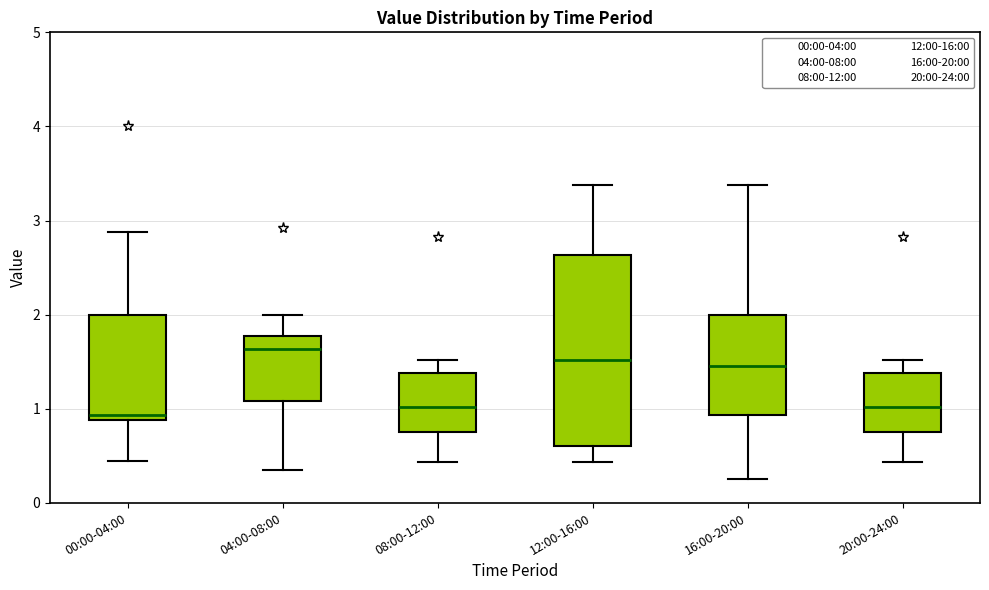

Reading left to right, read every box against the y-axis: the position of its median line, the range the box covers, and the ends of its whiskers. The values are not printed on the chart, so give them approximately, as read against the axis.

00:00-04:00: median 0.9 (just above the box's lower edge), box 0.9 to 2.0, whiskers 0.5 to 2.9
04:00-08:00: median 1.6, box 1.1 to 1.8, whiskers 0.4 to 2.0
08:00-12:00: median 1.0, box 0.8 to 1.4, whiskers 0.4 to 1.5
12:00-16:00: median 1.5, box 0.6 to 2.6, whiskers 0.4 to 3.4
16:00-20:00: median 1.5, box 0.9 to 2.0, whiskers 0.3 to 3.4
20:00-24:00: median 1.0, box 0.8 to 1.4, whiskers 0.4 to 1.5